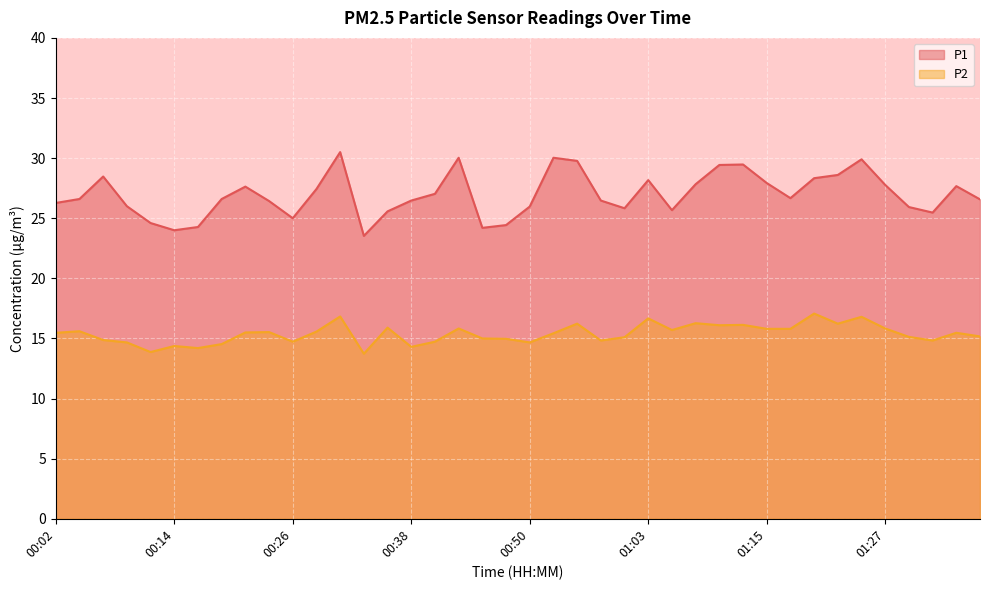

How many categories are shown in the chart?

40